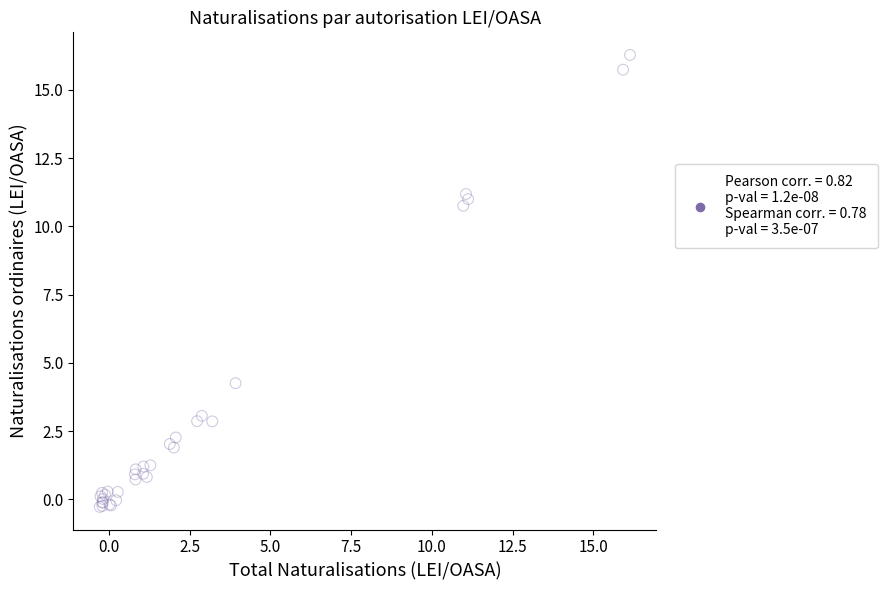

What Y value in the scatter plot is closest to 8?

10.8